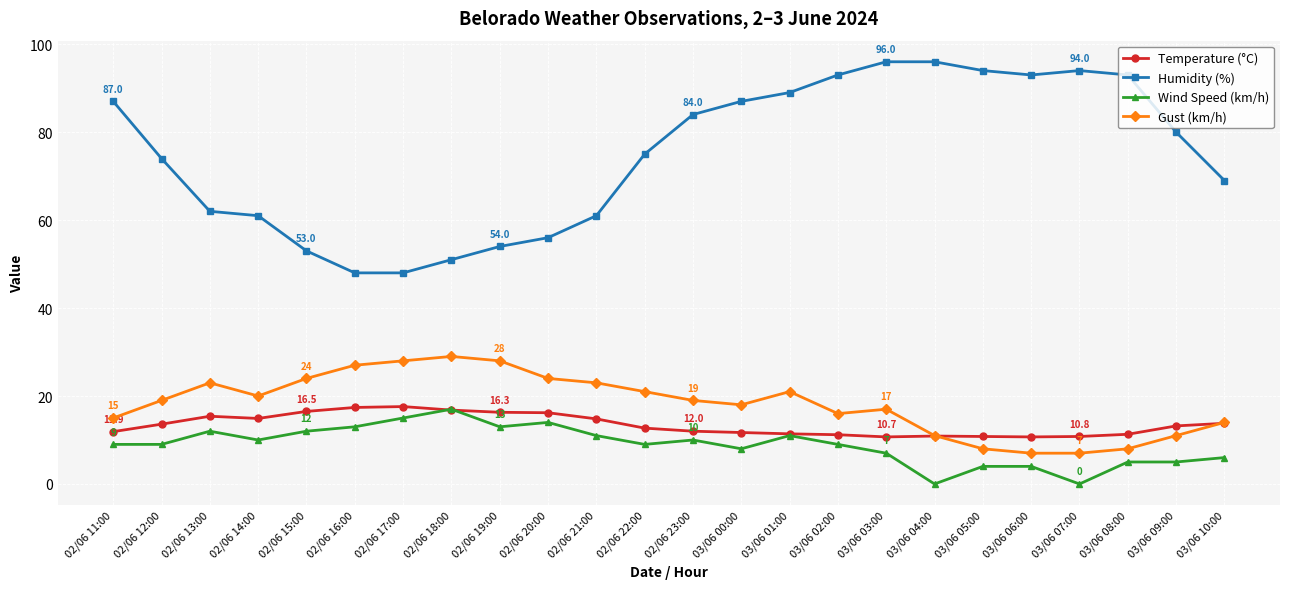

What is the maximum value for Temperature (°C)?

17.6